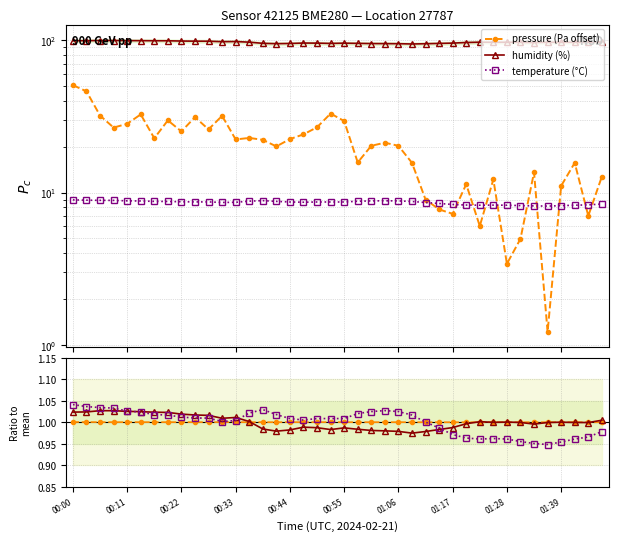

In temperature ratio, how many points are lower than both neighbors (excluding endpoints)?

4